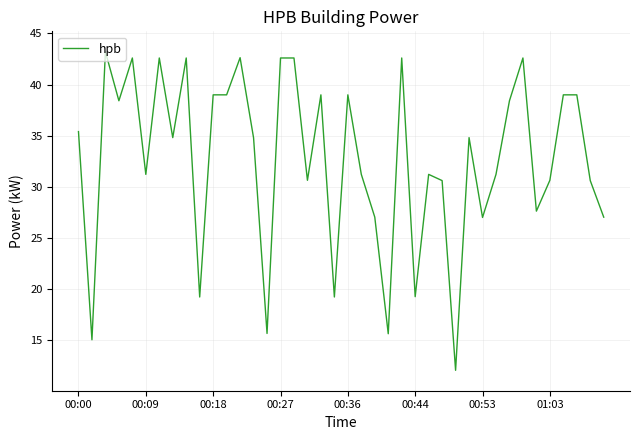

What is the difference between the maximum and minimum values?

31.2